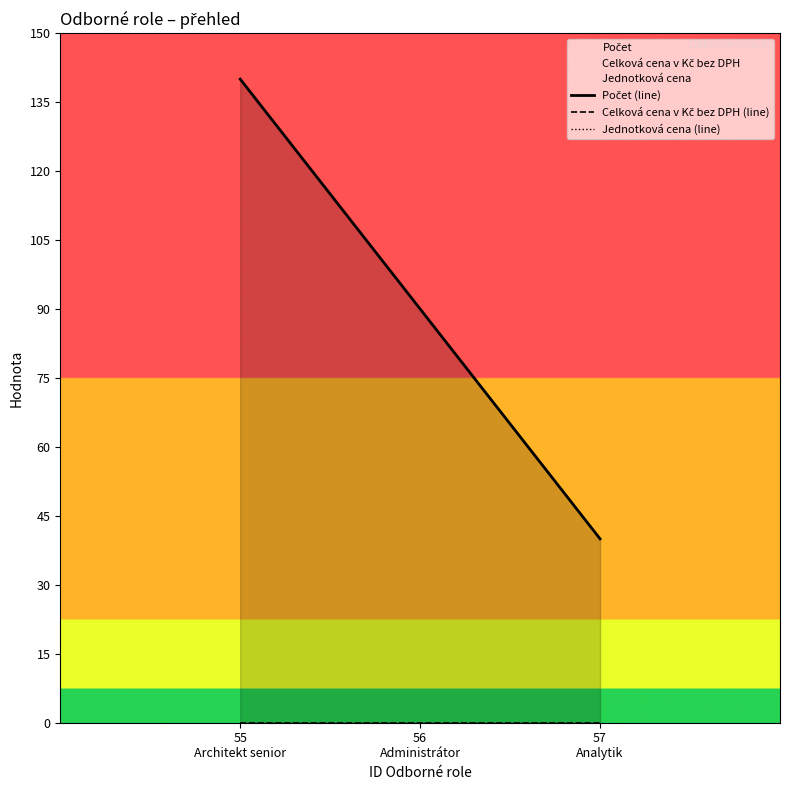

Is the value of Celková cena v Kč bez DPH (line) at 56
Administrátor greater than the value of Počet (line) at 57
Analytik?

No